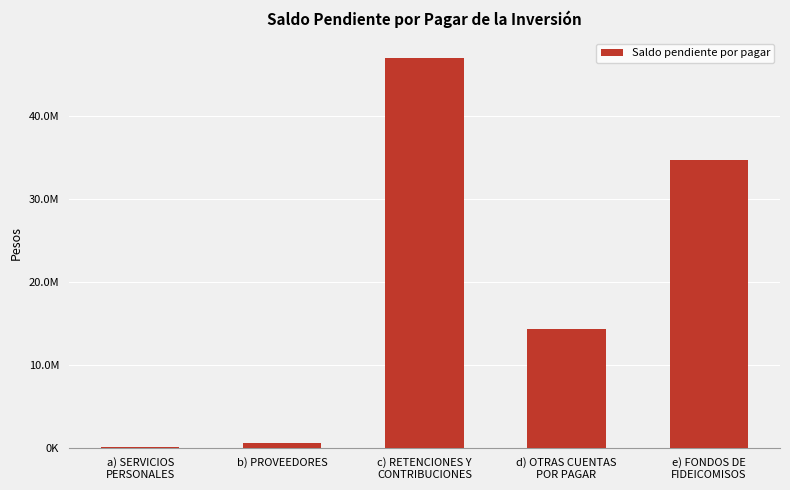

What is the label of the 5th bar from the left?

e) FONDOS DE
FIDEICOMISOS